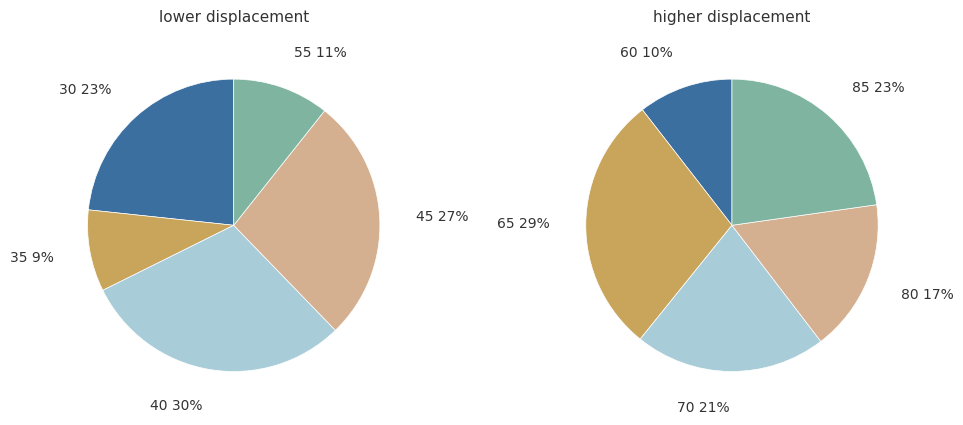

Which slice is the smallest?

35